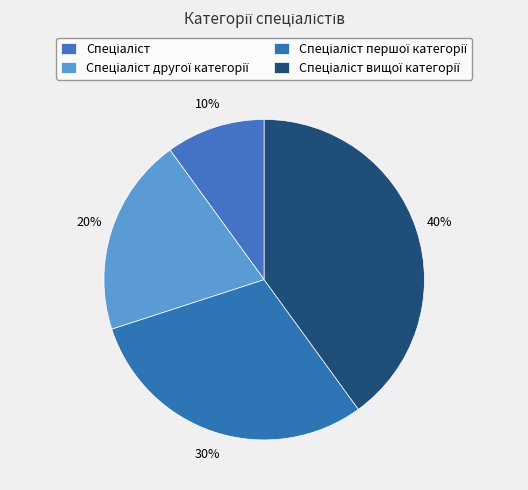

How many slices are in this pie chart?

4